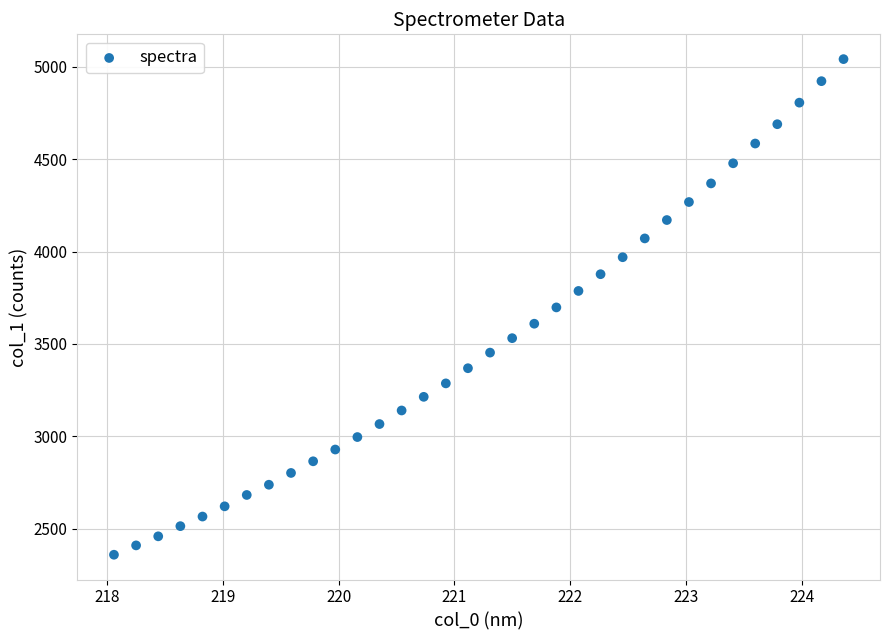

What is the range of Y values (max minus min)?

2680.4